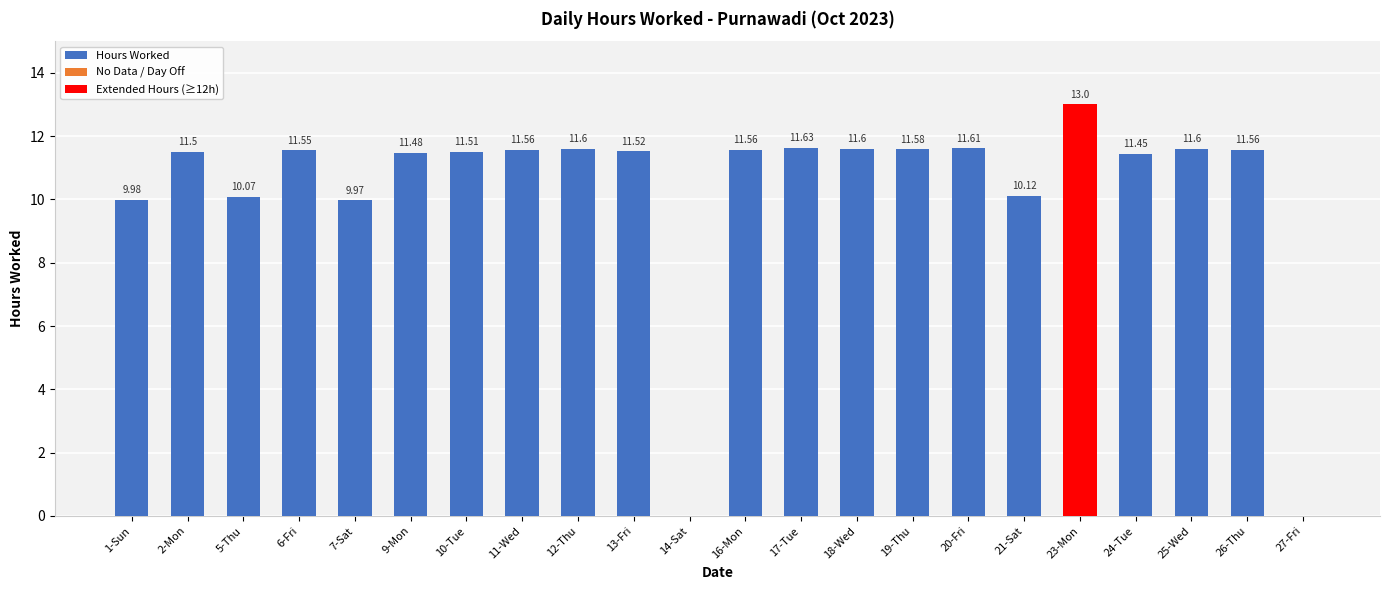

At which label does the data first exceed 11?

2-Mon